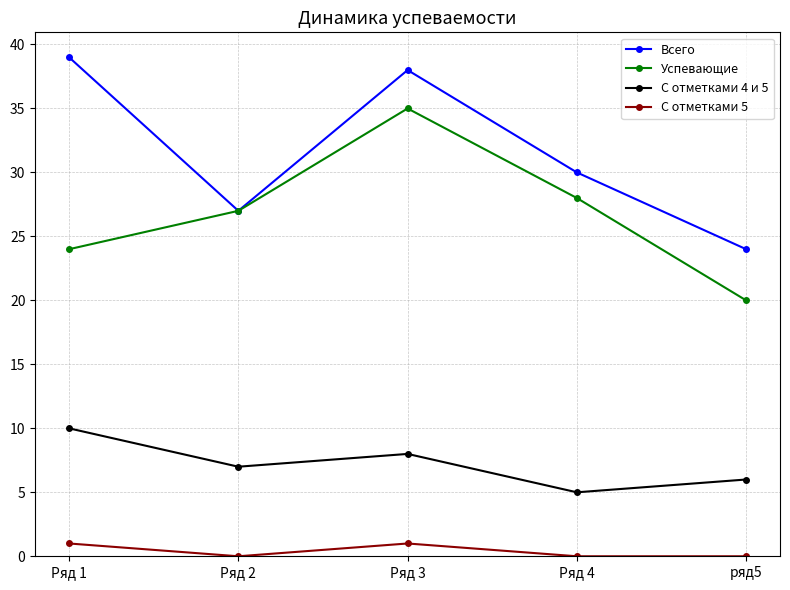

Which series has the largest total across all categories?

Всего